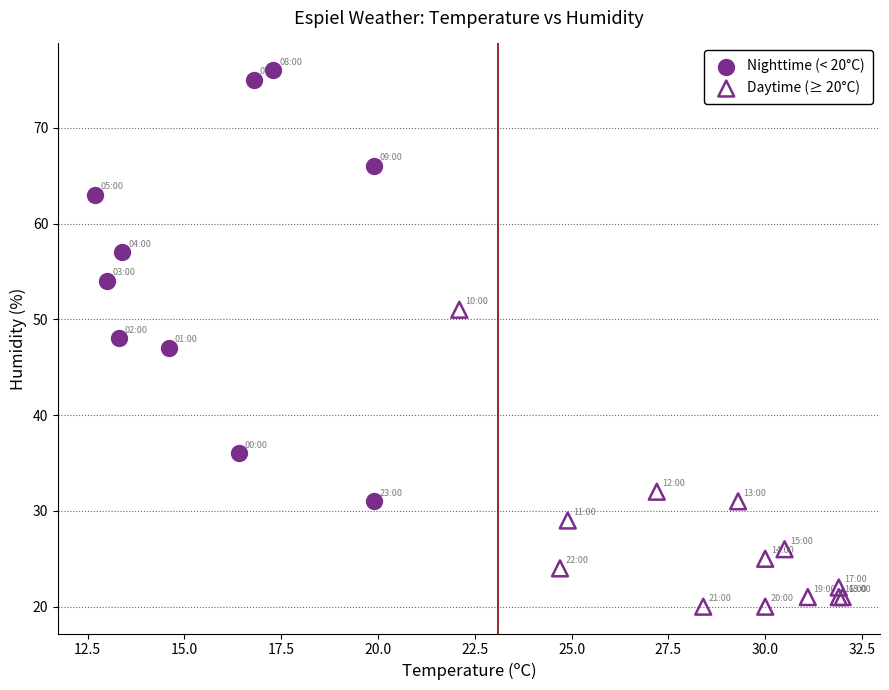

What are all the series names shown in the legend?

Nighttime (< 20°C), Daytime (≥ 20°C)